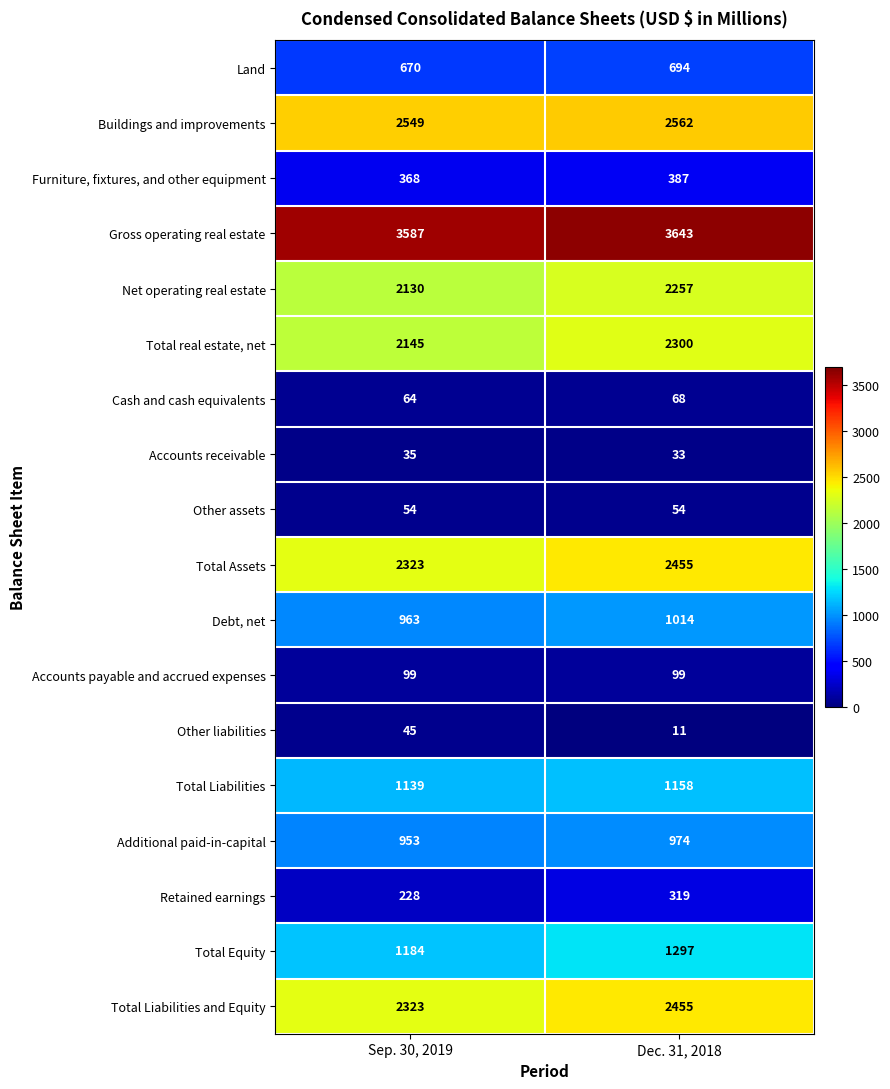

Which series has the widest spread of values?

Total real estate, net